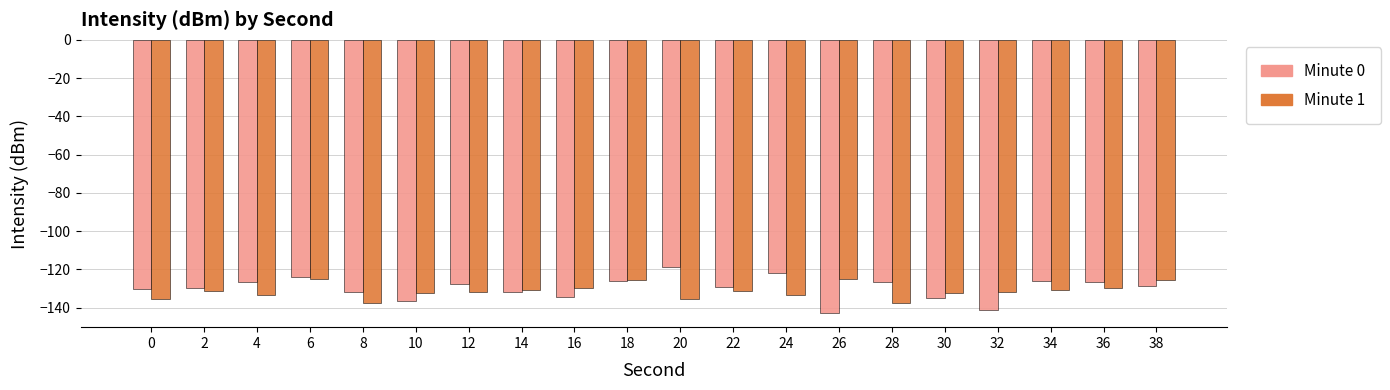

What is the average value of the Minute 1 series?

-131.3